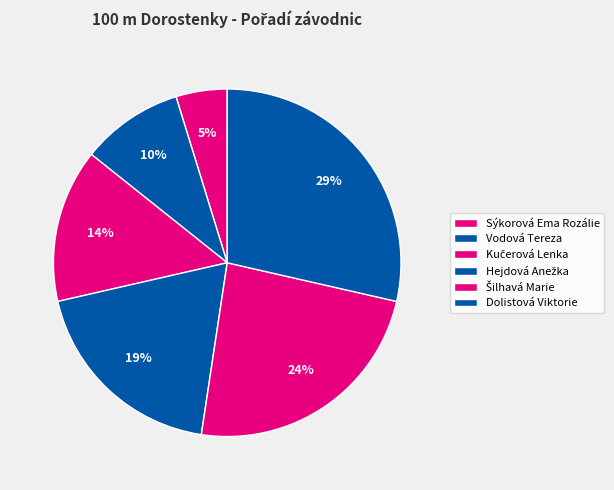

To the nearest percent, what is the difference between the largest and smallest slice percentages?

24%